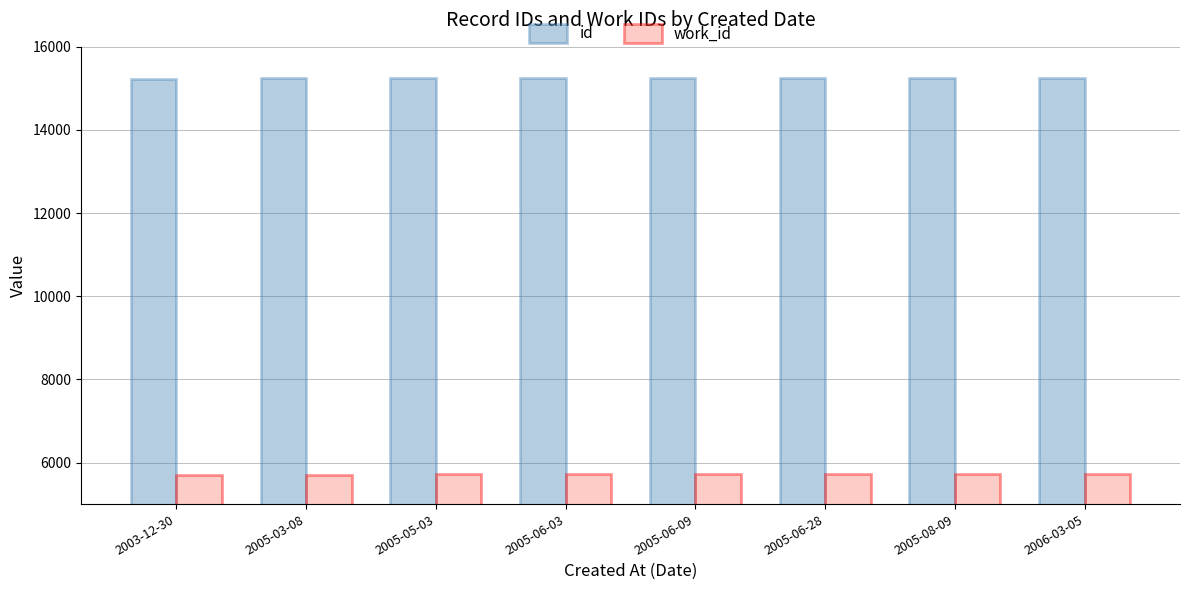

What is the minimum value shown in the chart?

5707